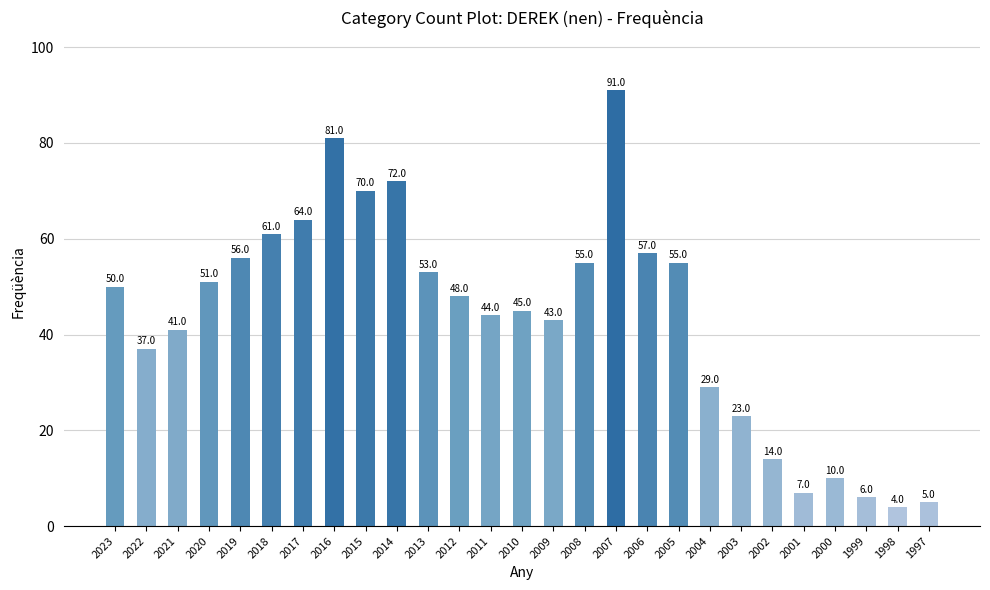

Read the value at 2008, to the nearest 10.

60